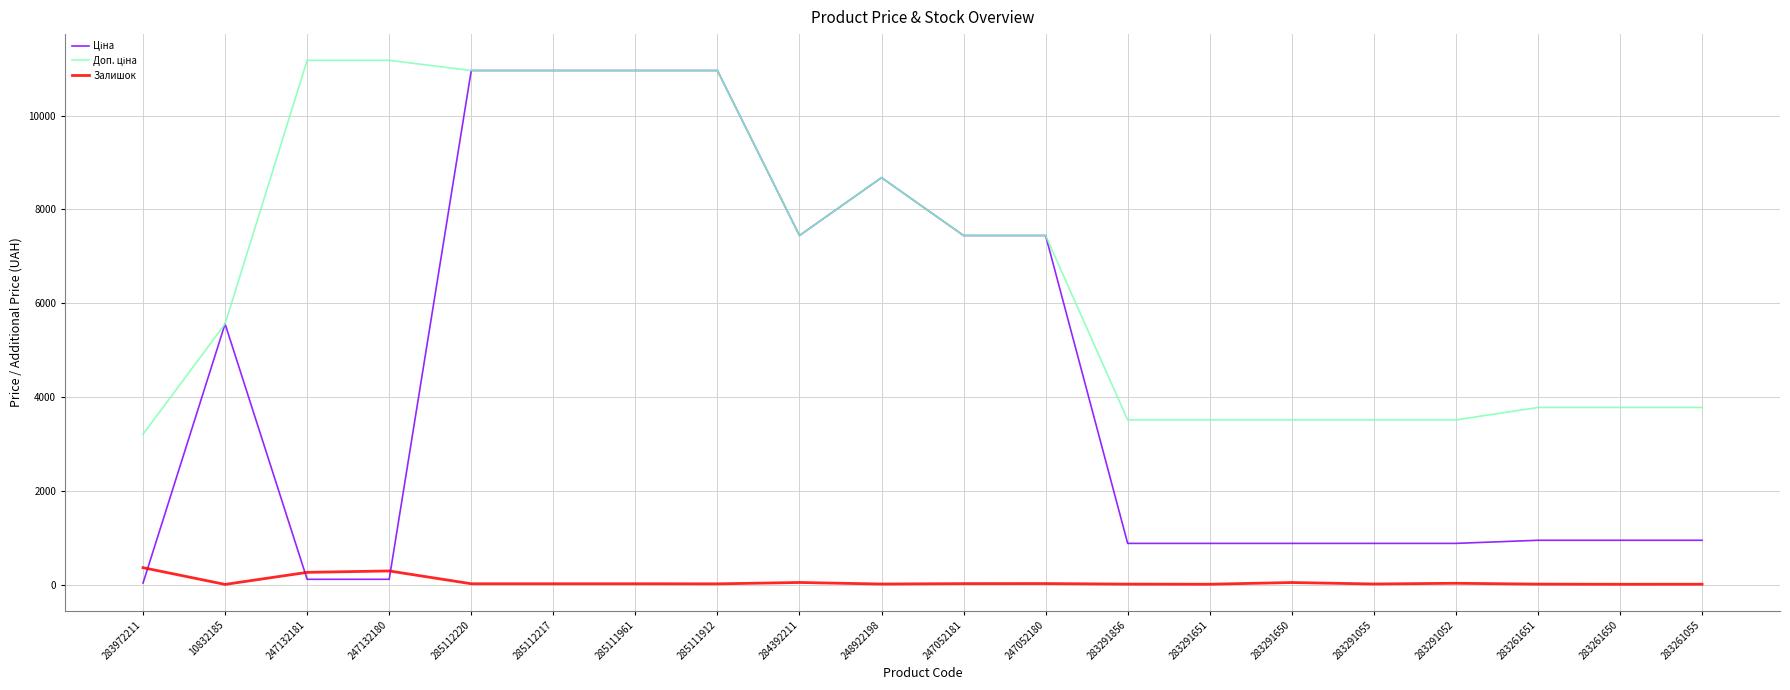

The Залишок series shows 9.0 at 283291856. True or false?

True